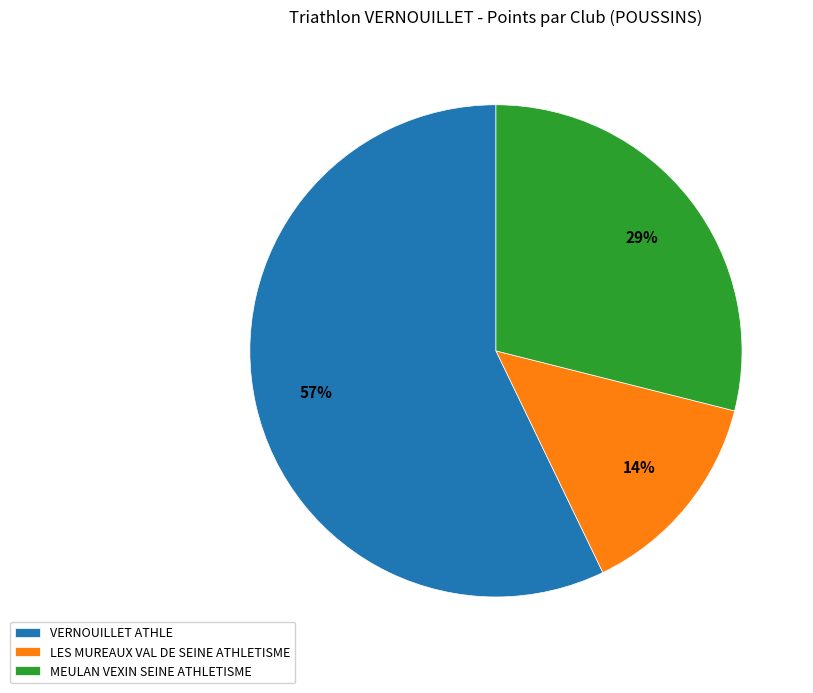

Does any single category account for the majority?

Yes